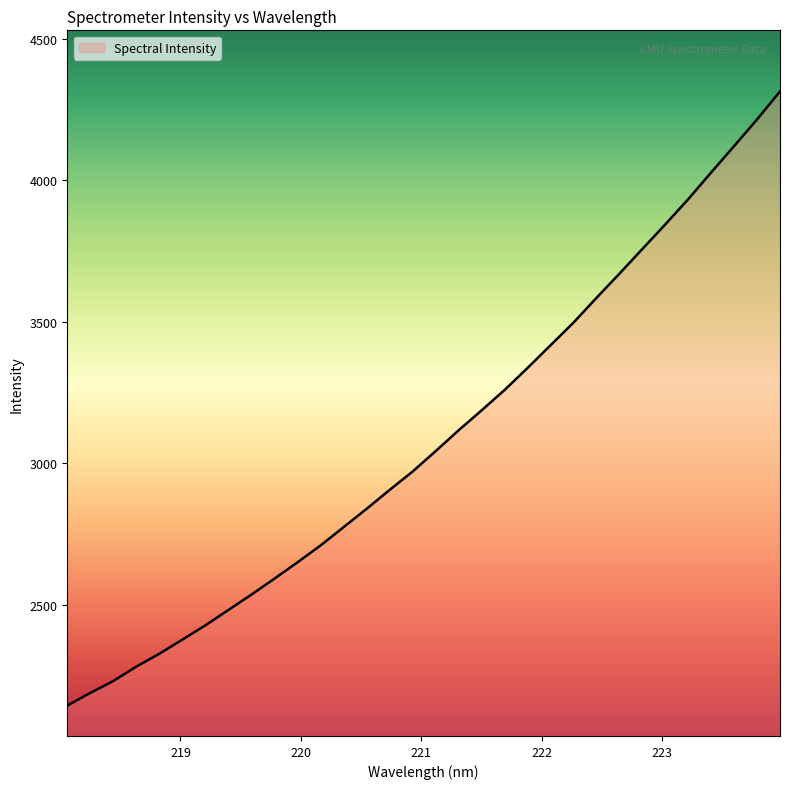

What is the maximum value shown in the chart?

4313.8